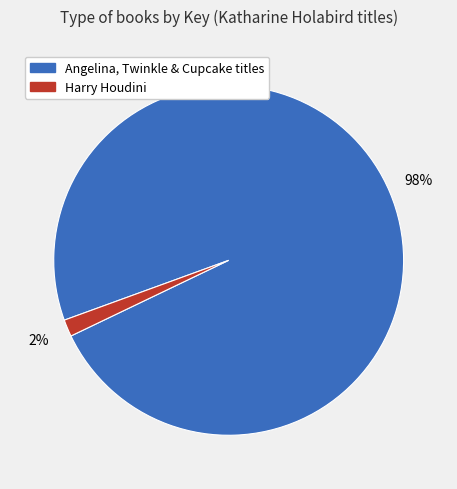

Is there any slice that represents more than half of the pie?

Yes